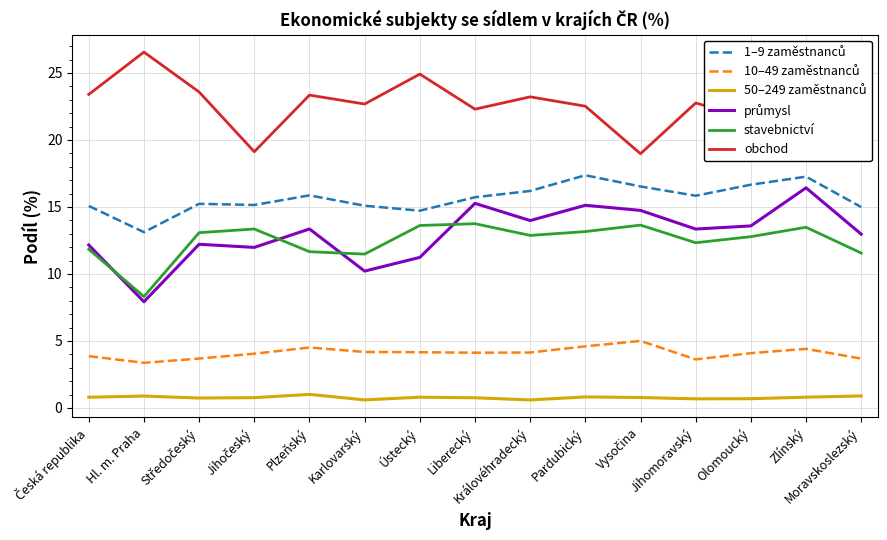

True or false: obchod has a value of 21.6 at Olomoucký.

True